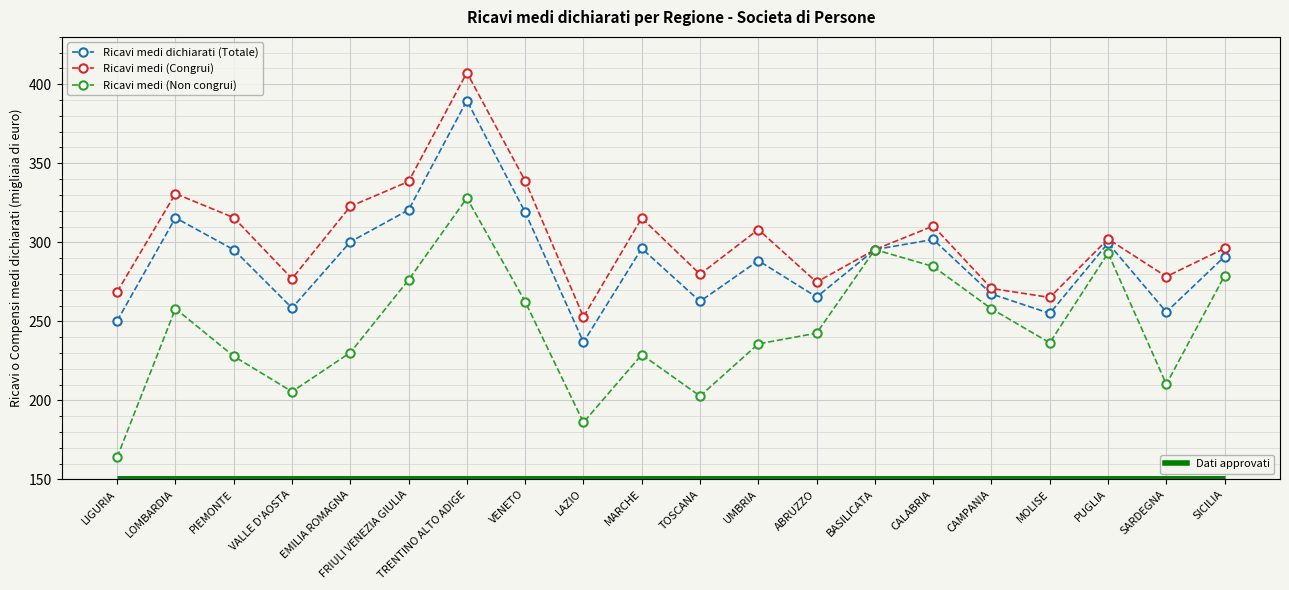

What is the difference between the Ricavi medi dichiarati (Totale) values at PUGLIA and SICILIA?

8.5